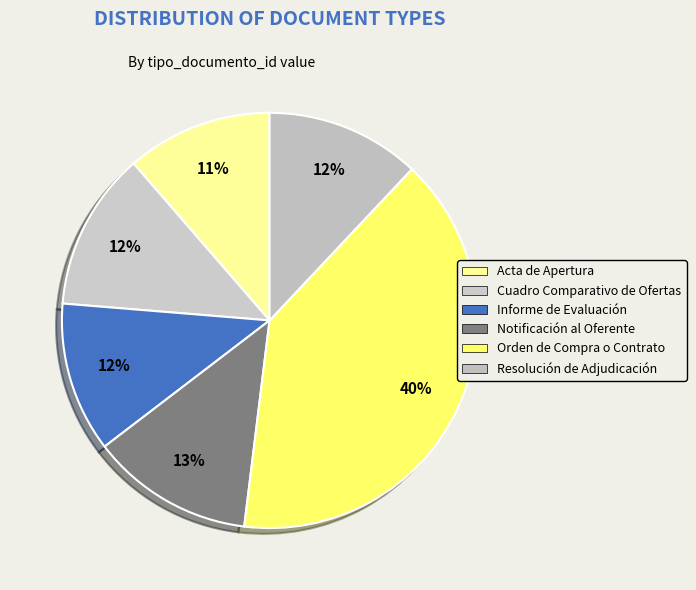

The Informe de Evaluación slice represents 12% of the pie. True or false?

True